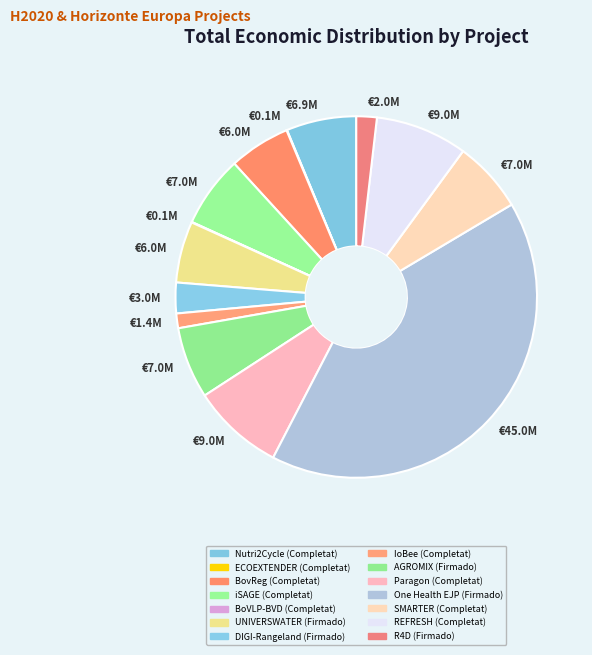

To the nearest percent, what is the combined percentage of AGROMIX (Firmado) and REFRESH (Completat)?

15%